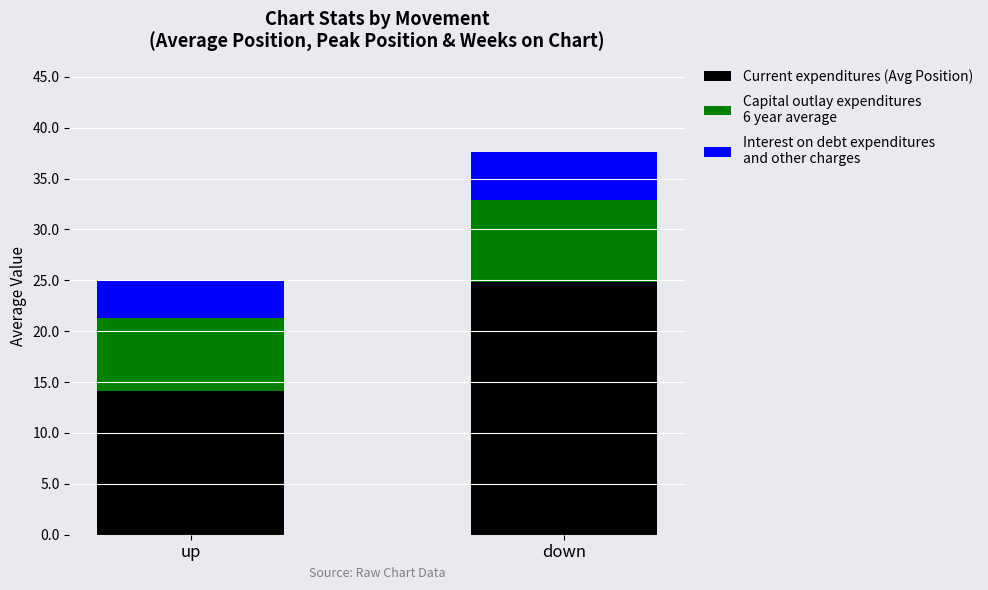

Reading right to left, what are the values for Current expenditures (Avg Position)?

down=24.8	up=14.1